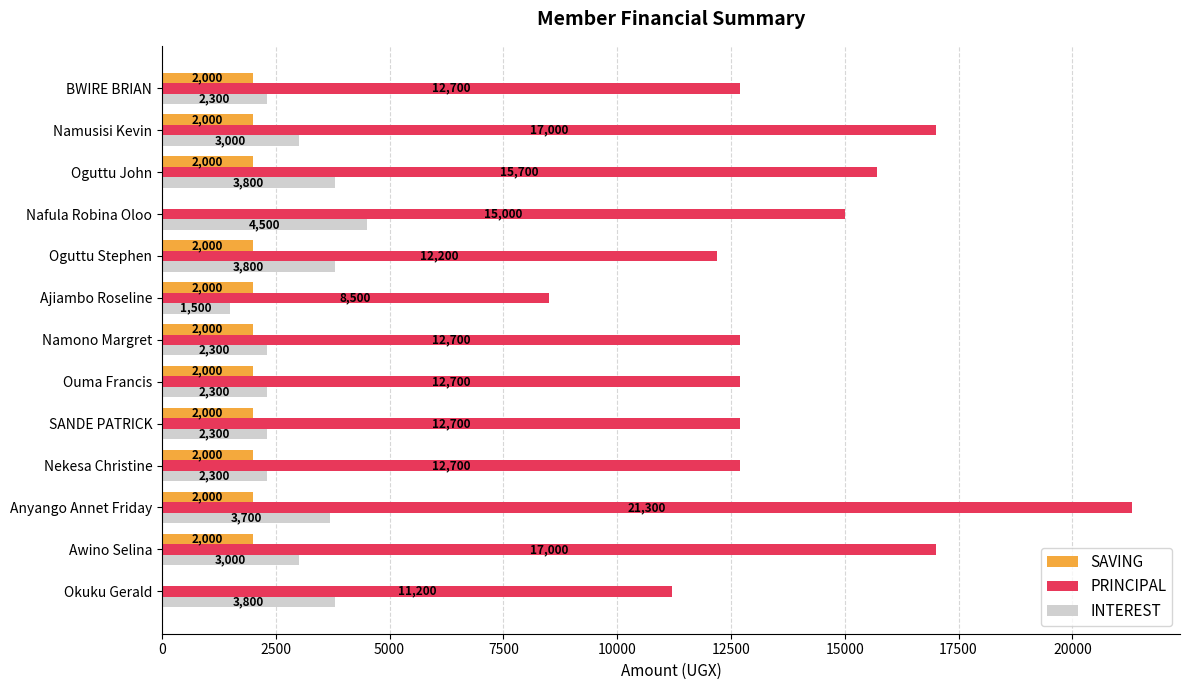

True or false: INTEREST has a value of 1639 at Nafula Robina Oloo.

False